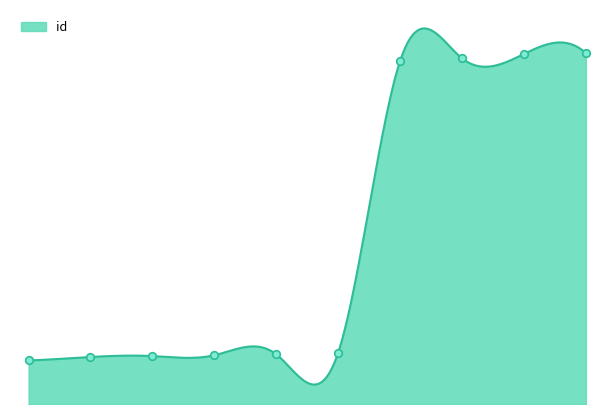

Which has a higher value, 6 or 0?

6